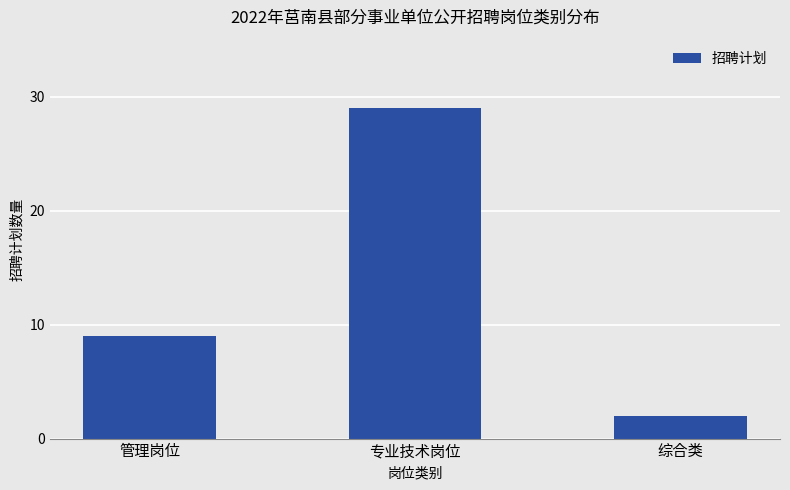

Reading left to right, extract all data points from this chart.

管理岗位=9	专业技术岗位=29	综合类=2